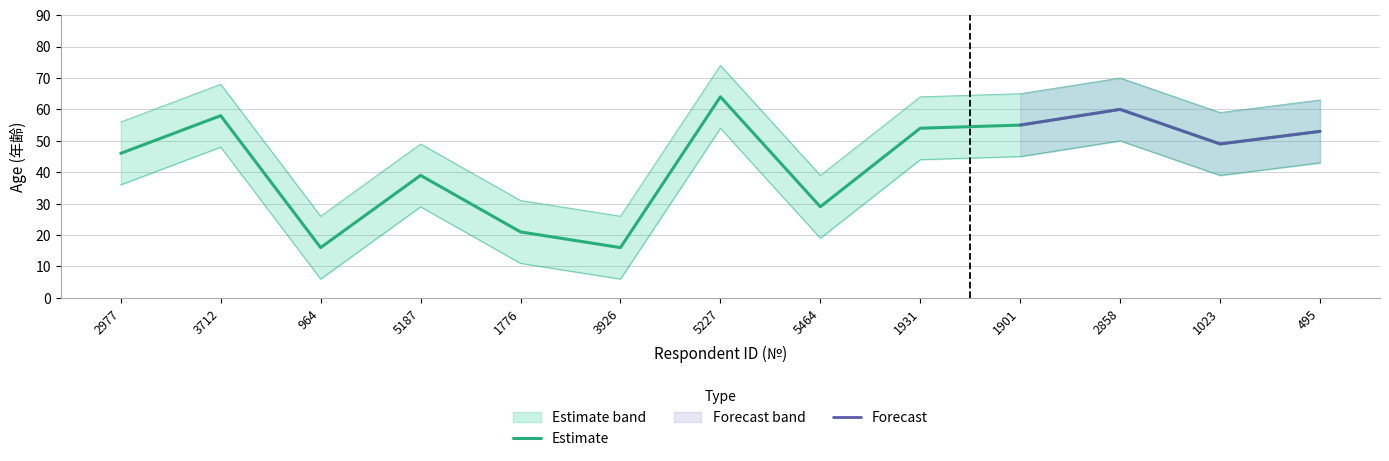

The value of Age (lower) at 1901 is 45. True or false?

True